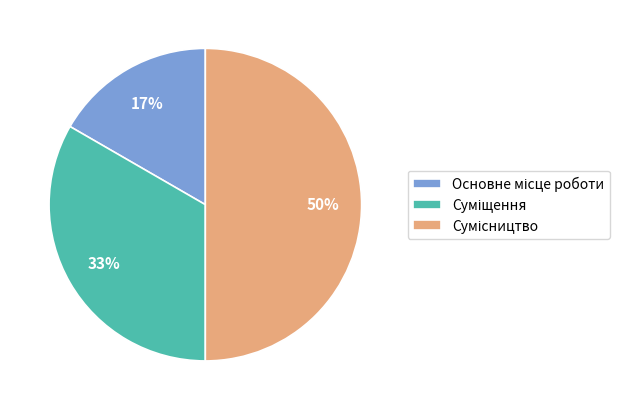

To the nearest percent, what is the average slice percentage?

33%